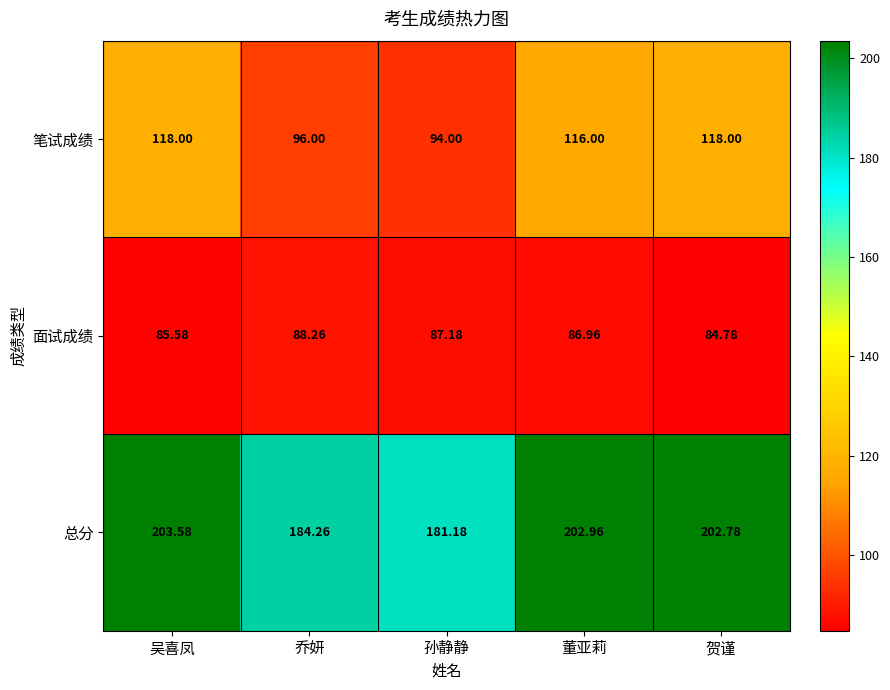

What is the total value across all series at 贺谨?

405.6